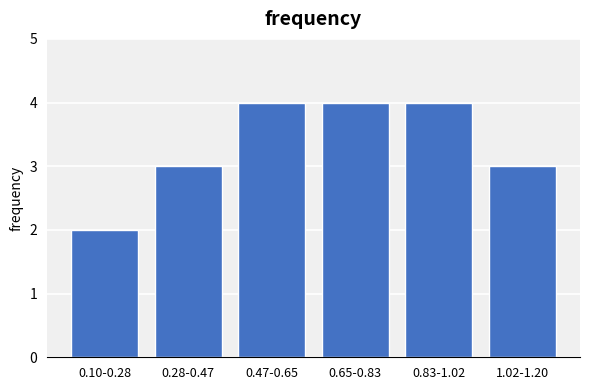

Reading left to right, transcribe all the data shown in this chart.

0.10-0.28=2	0.28-0.47=3	0.47-0.65=4	0.65-0.83=4	0.83-1.02=4	1.02-1.20=3